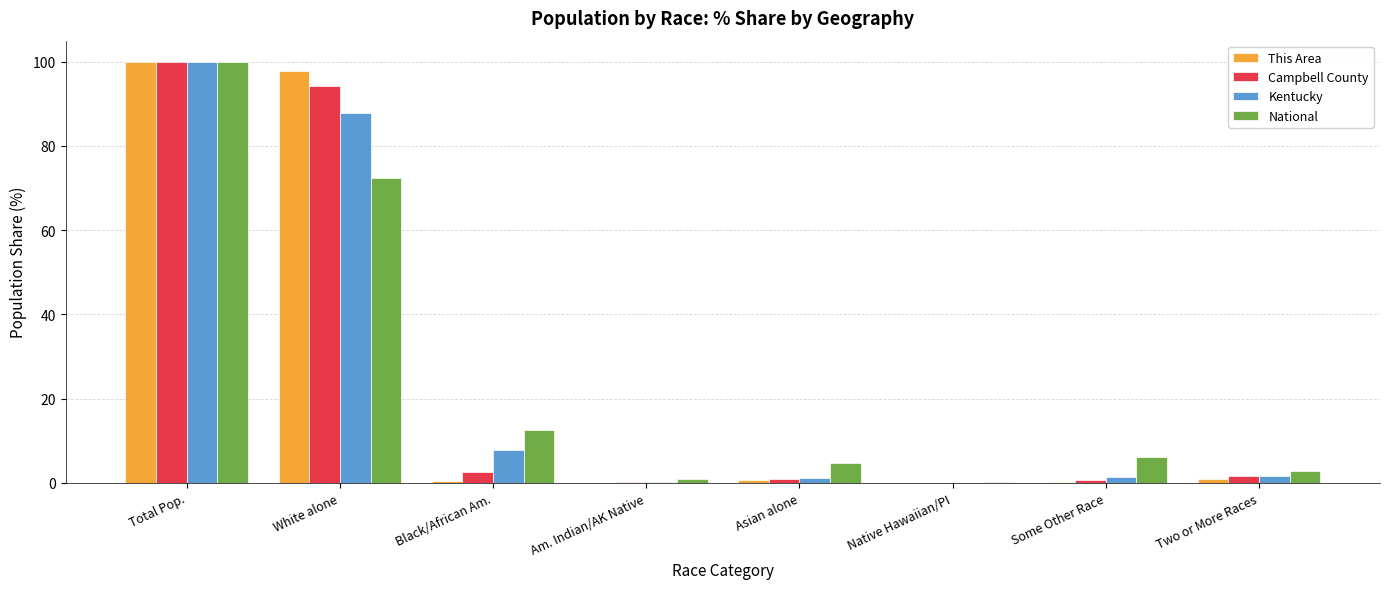

At which label does Campbell County reach its peak?

Total Pop.